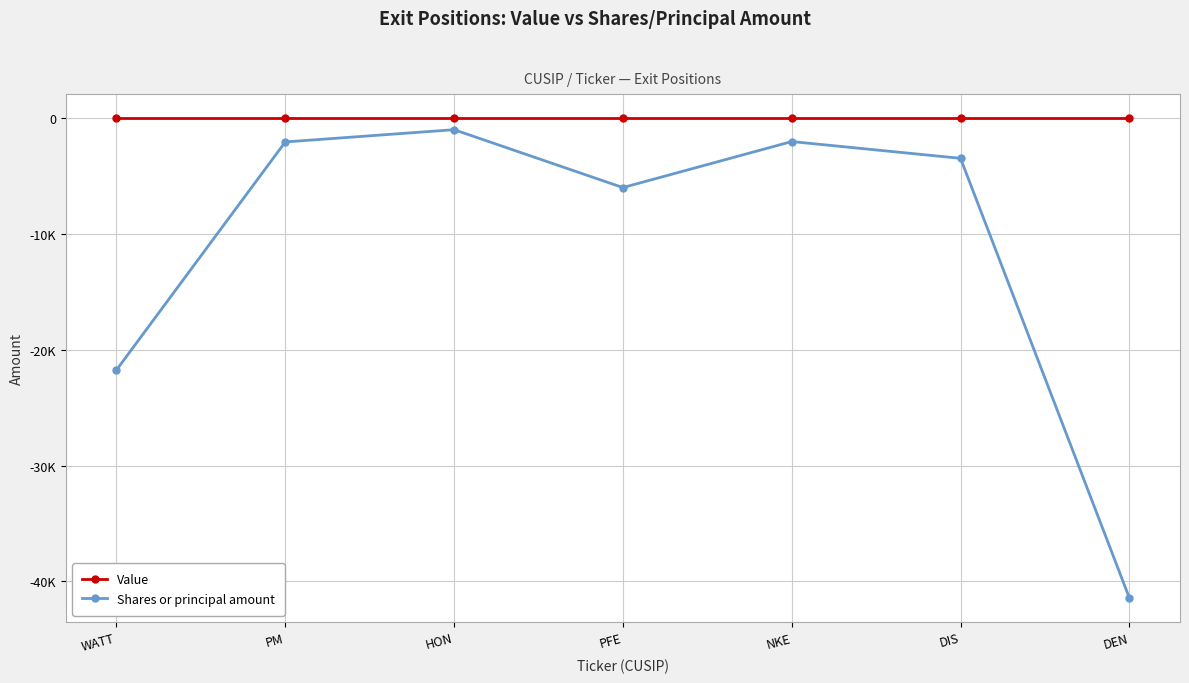

What are all the series names shown in the legend?

Value, Shares or principal amount